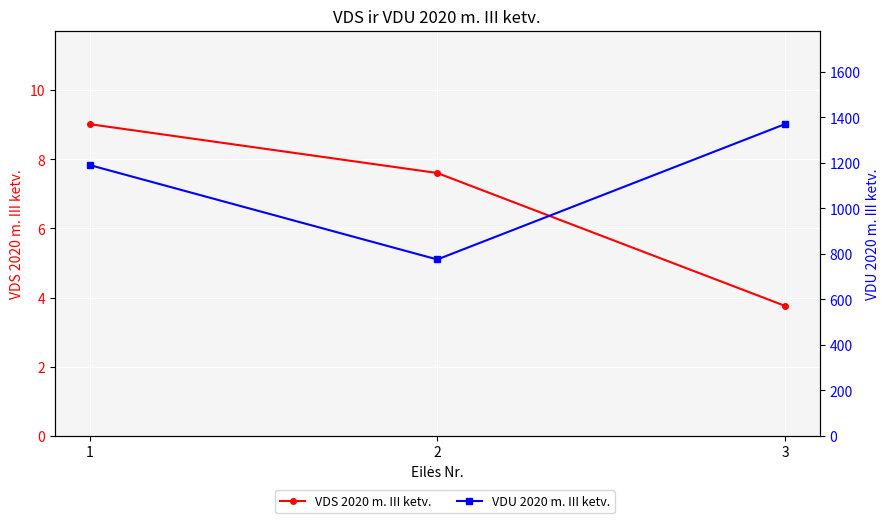

True or false: VDU 2020 m. III ketv. has a value of 526.0 at 3.

False